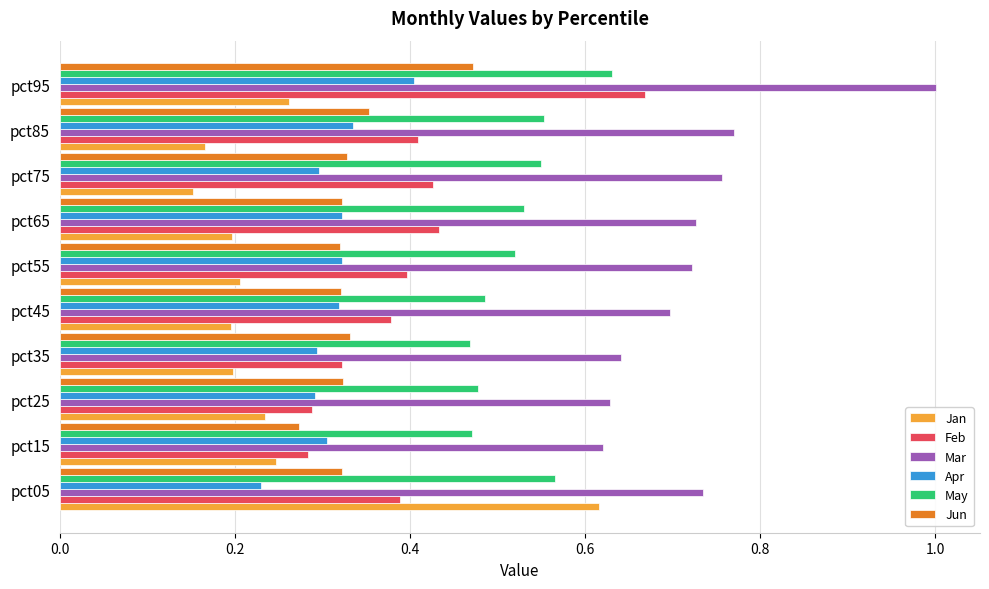

True or false: Feb has a value of 0.4 at pct05.

True